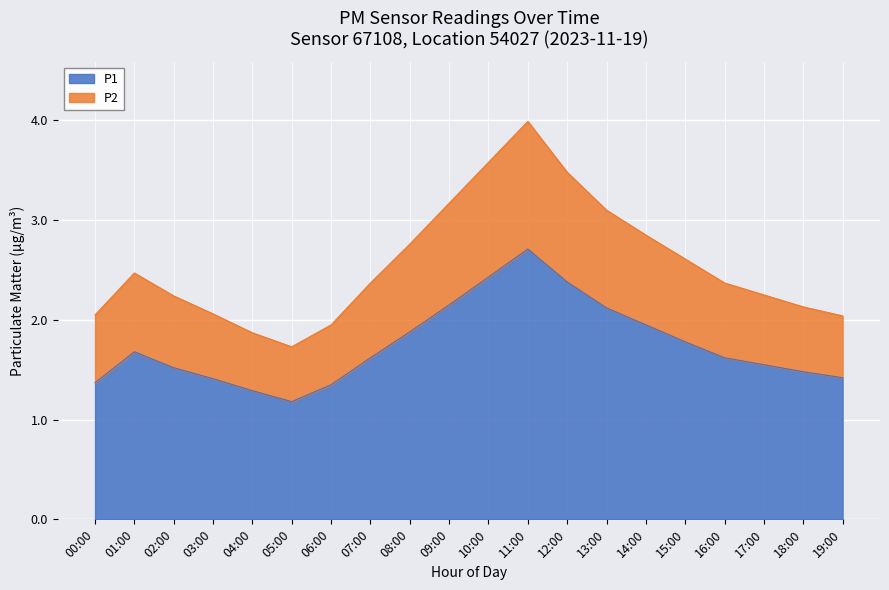

True or false: P1 has a value of 1.5 at 02:00.

True